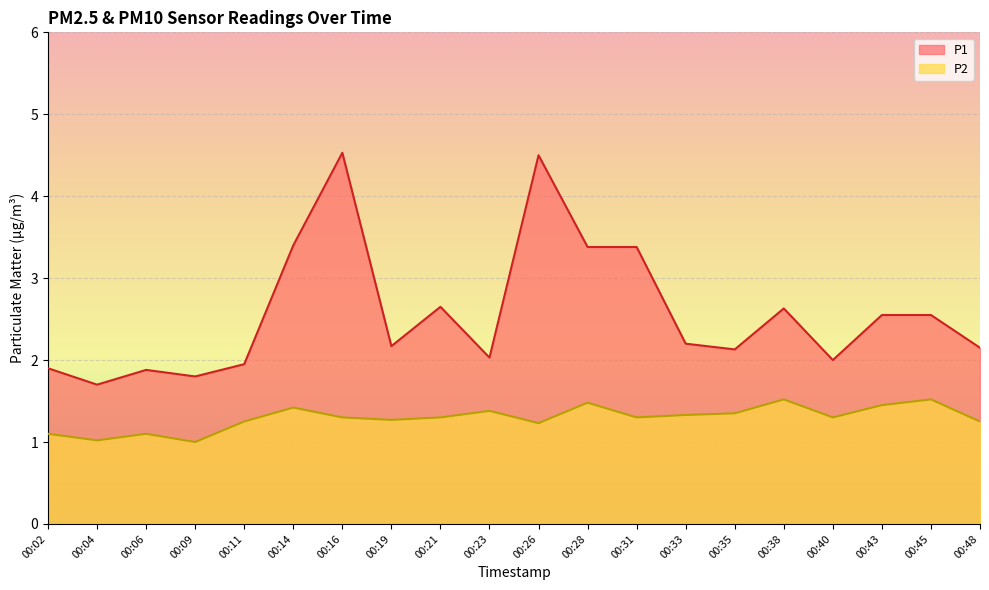

What is the difference between the P1 values at 00:28 and 00:26?

1.1